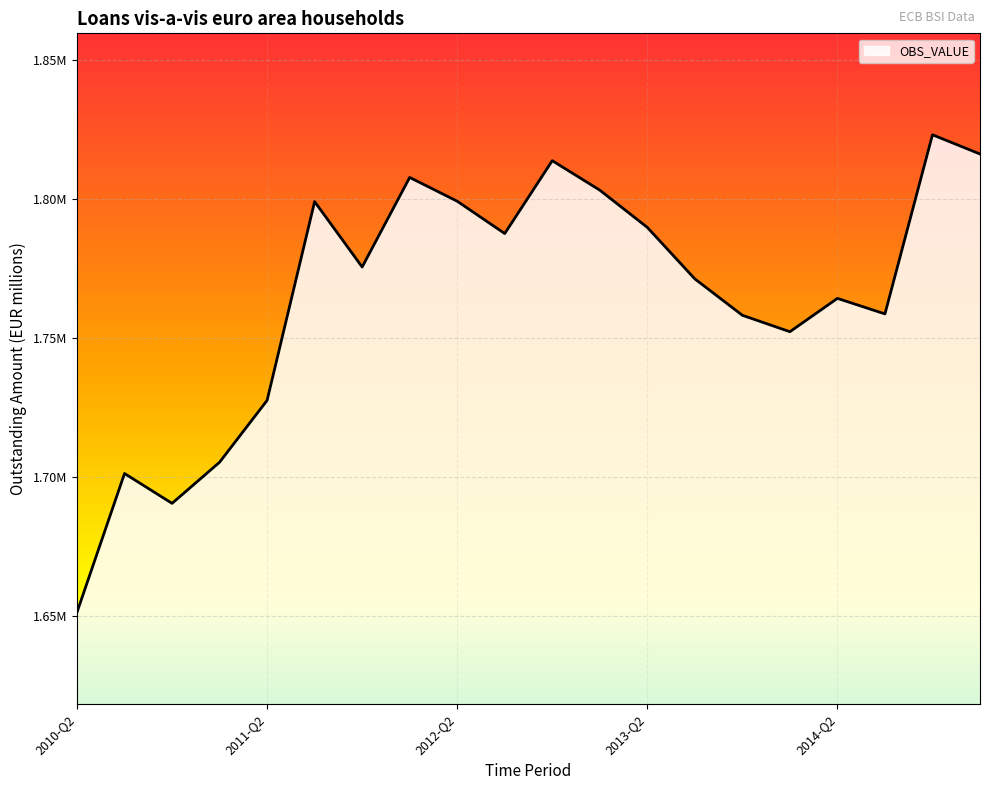

What is the label of the 2nd point from the right?

2014-Q4